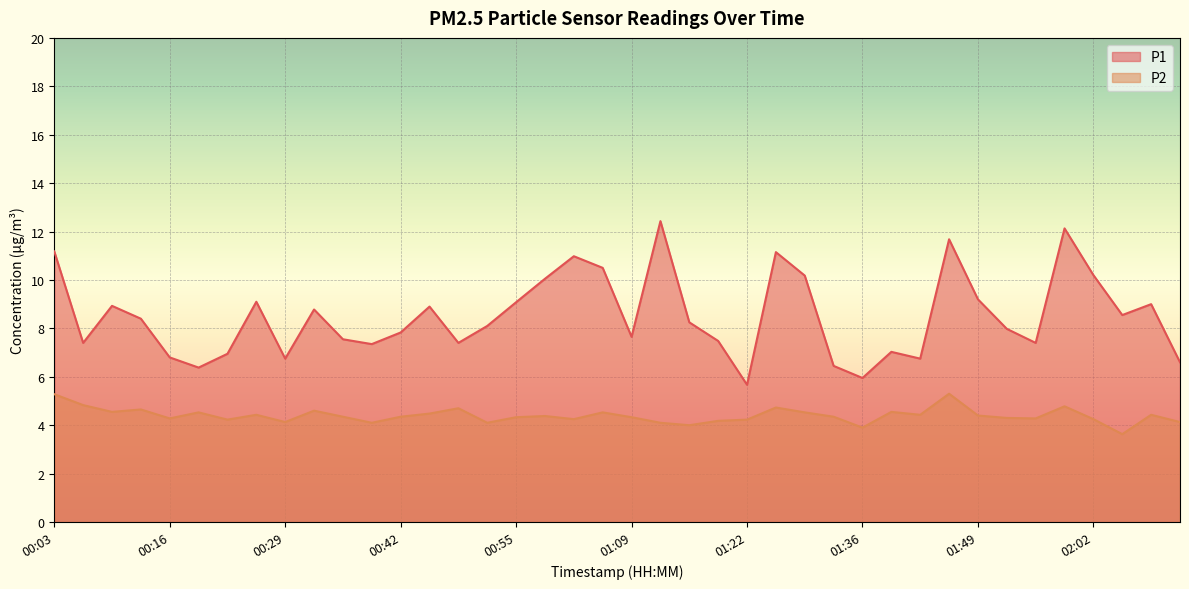

Does the chart display data point markers on the line(s)?

No